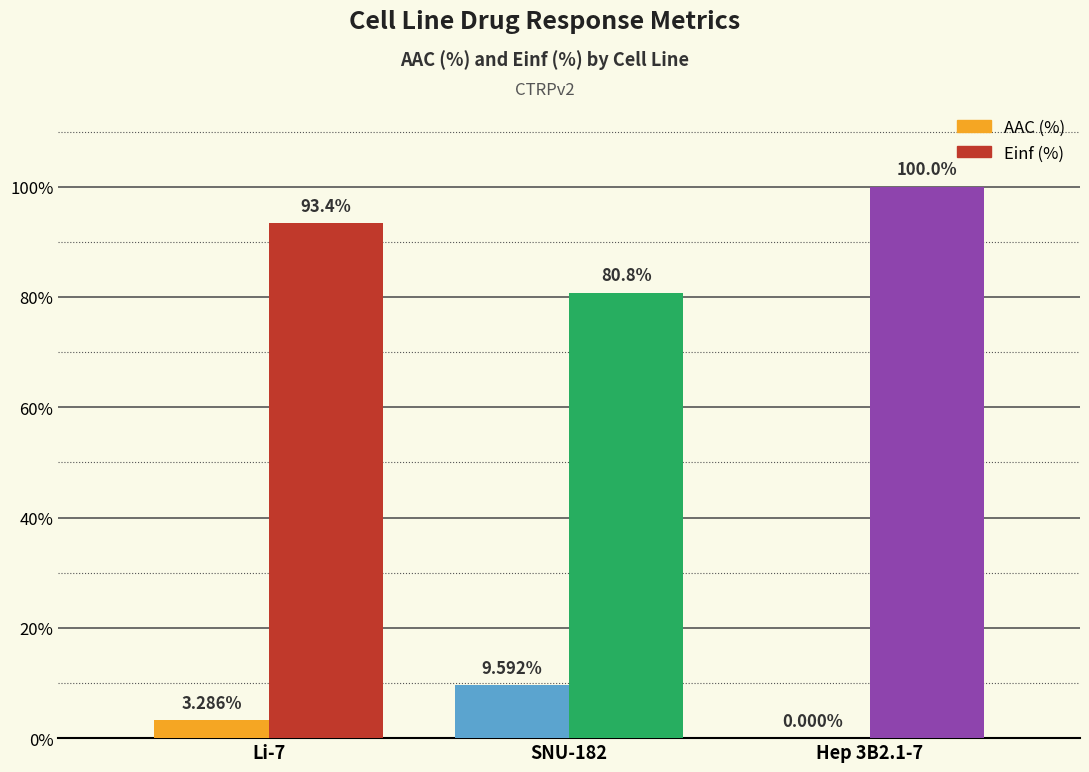

List the series in order of their peak value, lowest first.

AAC (%), Einf (%)